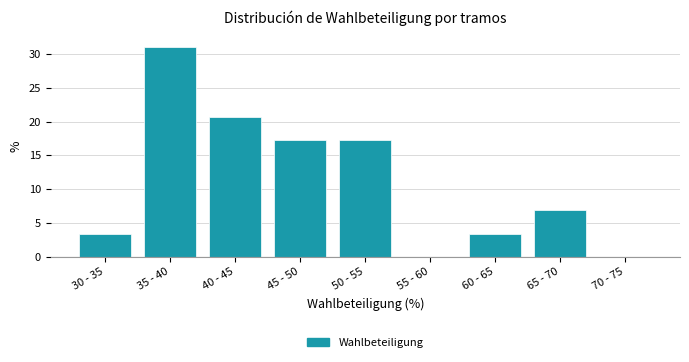

Reading left to right, what are all the values shown in this chart?

30 - 35=3.4	35 - 40=31.0	40 - 45=20.7	45 - 50=17.2	50 - 55=17.2	55 - 60=0.0	60 - 65=3.4	65 - 70=6.9	70 - 75=0.0